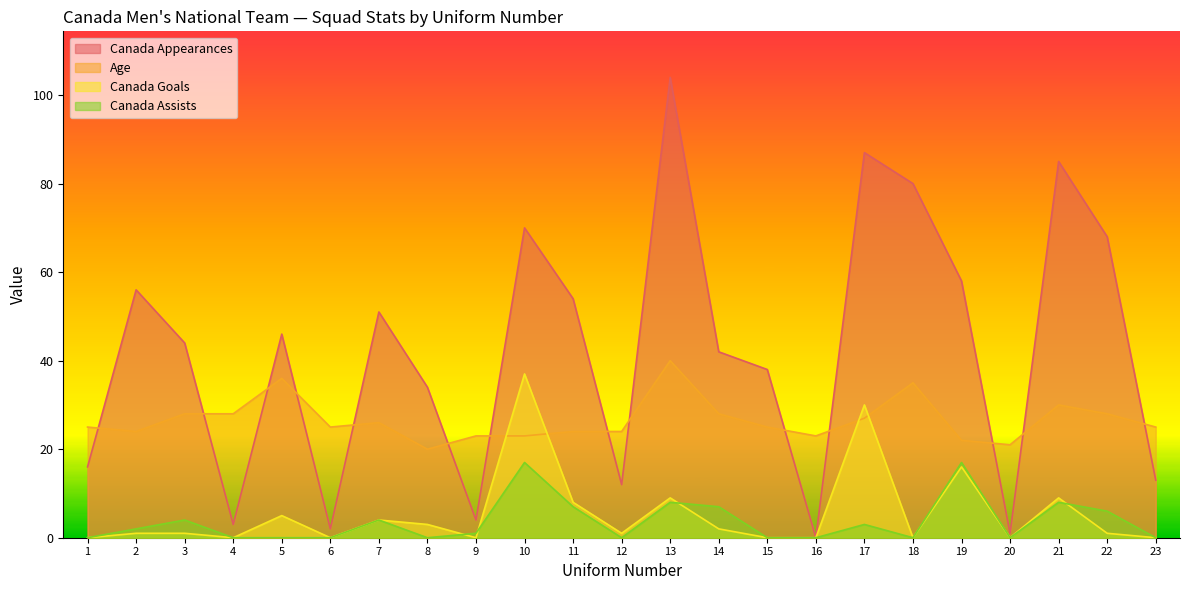

What is the total value across all series at 5?

87